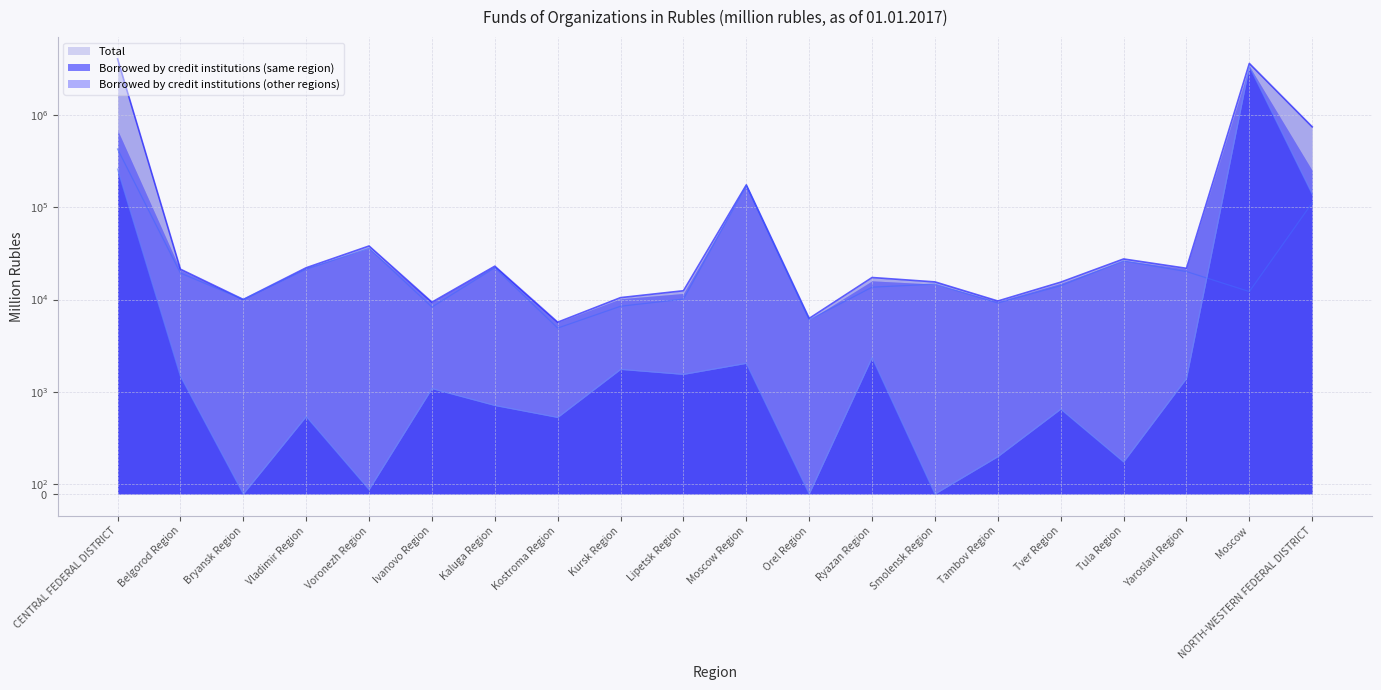

What is the value of the Total point at the 7th from the left?

23021